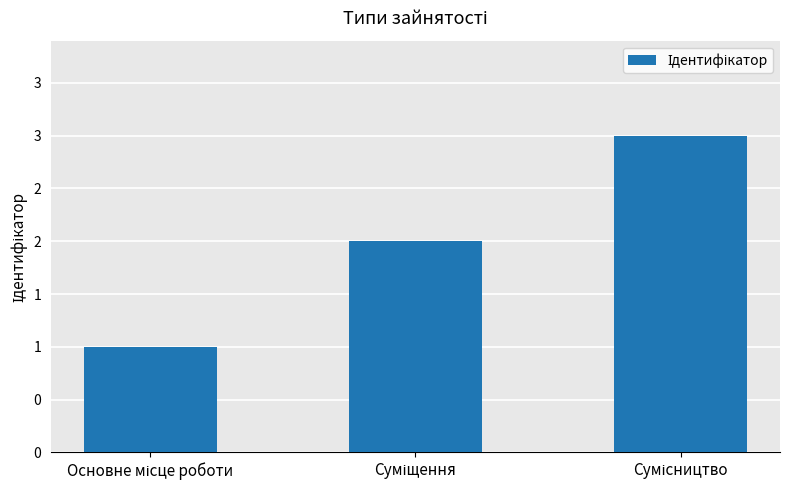

Does the chart contain any negative values?

No